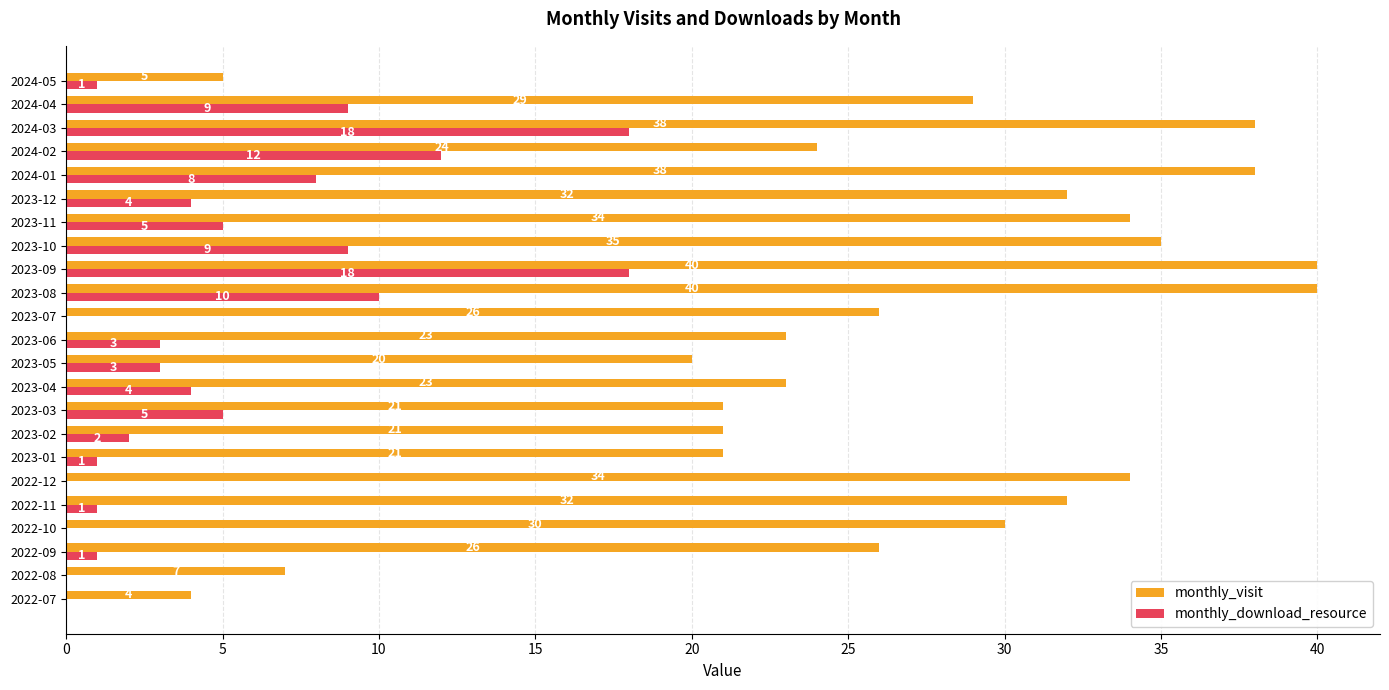

Between 2022-10 and 2024-03, which series saw the biggest shift?

monthly_download_resource